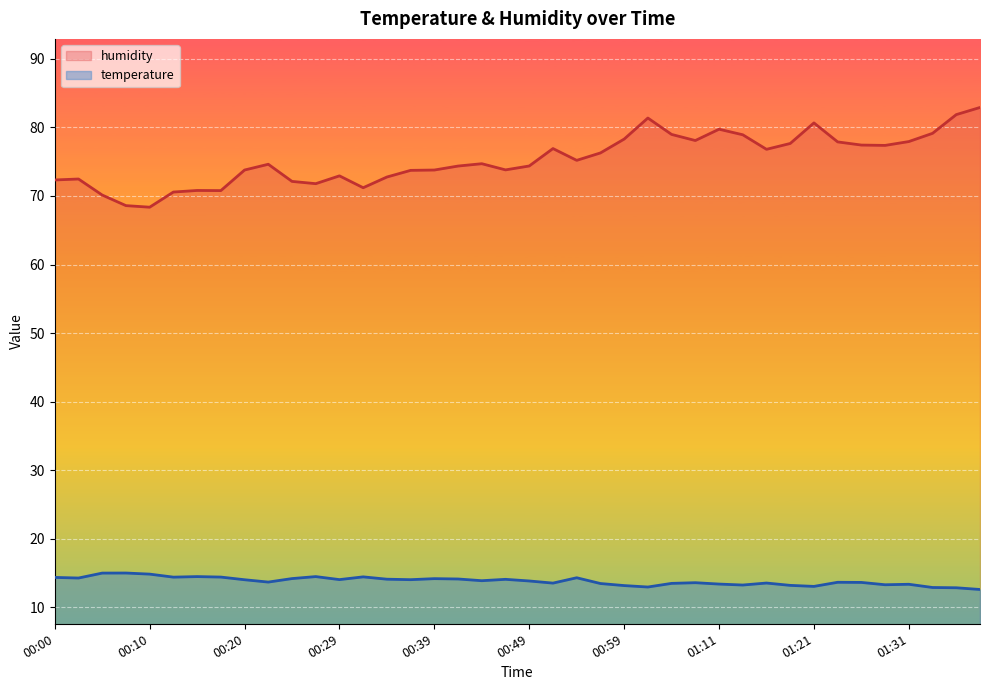

What is the difference between the highest and lowest values at 27?

64.5